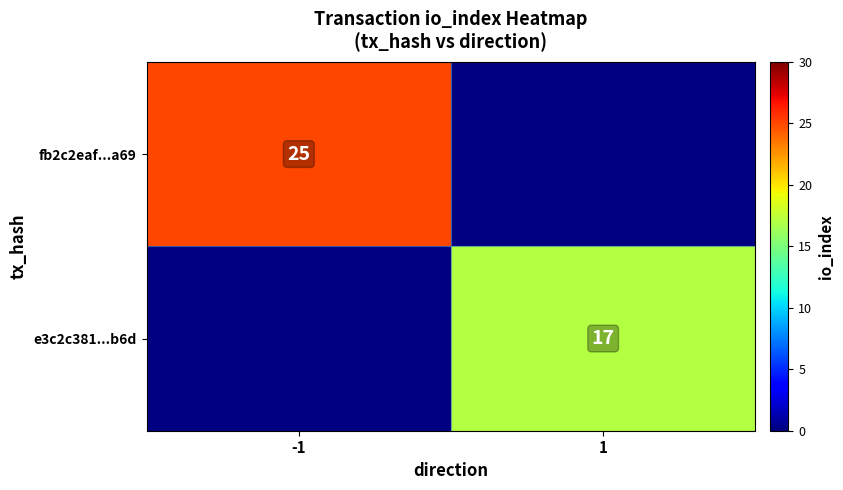

True or false: e3c2c381...b6d has a value of 29 at 1.

False